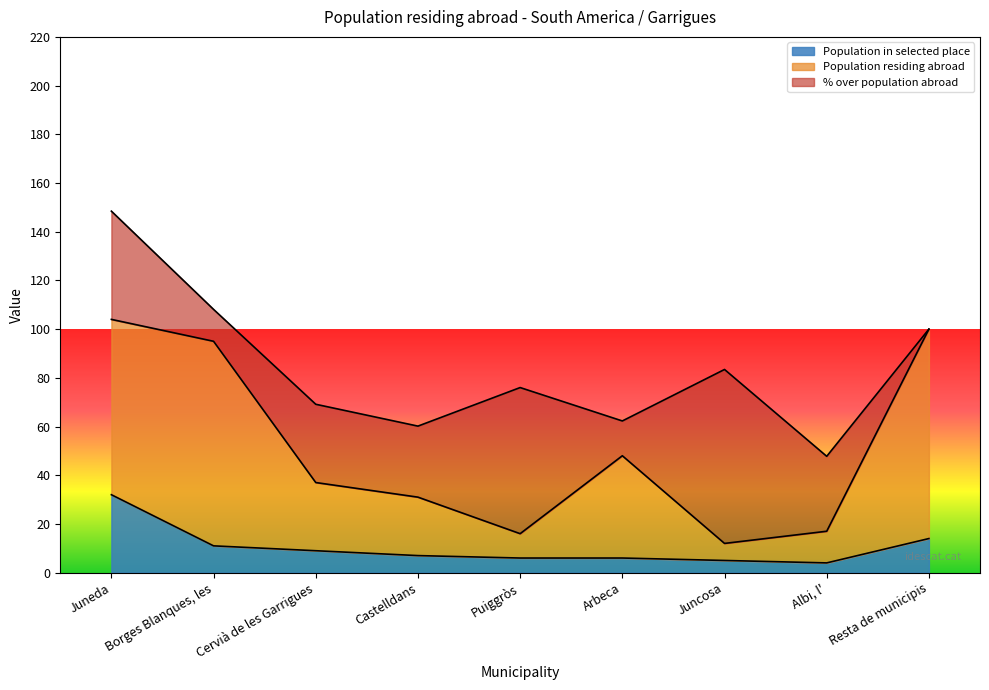

Is it true that Population residing abroad equals 95 at Borges Blanques, les?

True